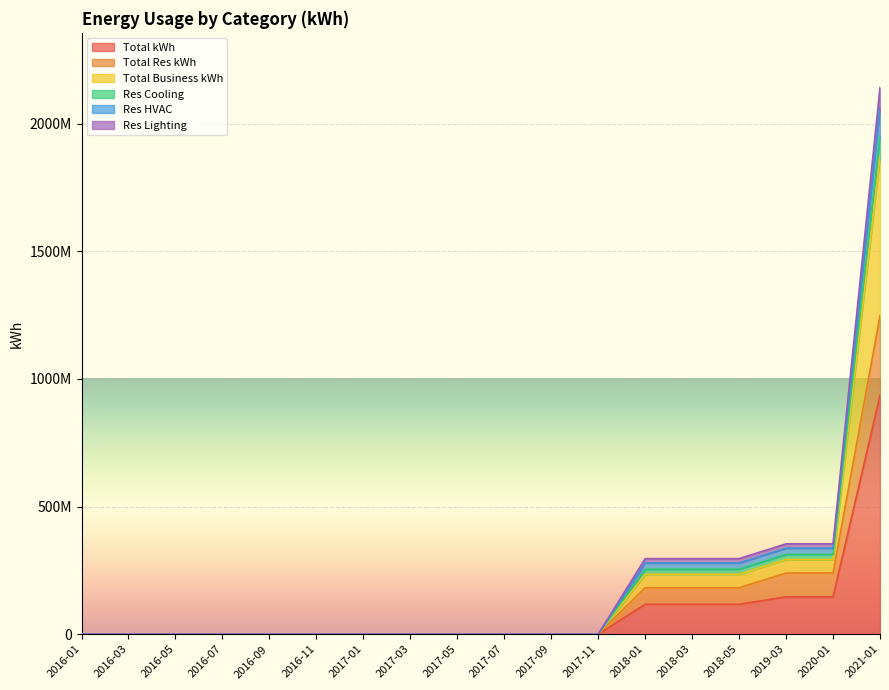

At 2016-03, list the series in order from smallest to largest.

Total kWh, Total Res kWh, Total Business kWh, Res Cooling, Res HVAC, Res Lighting